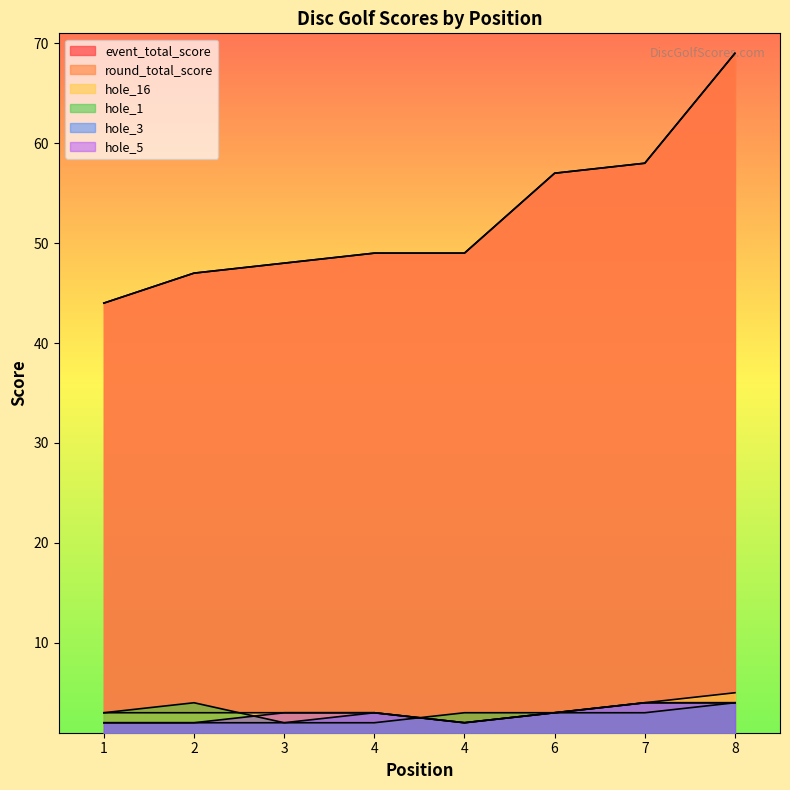

Is it true that event_total_score equals 63 at 3?

False